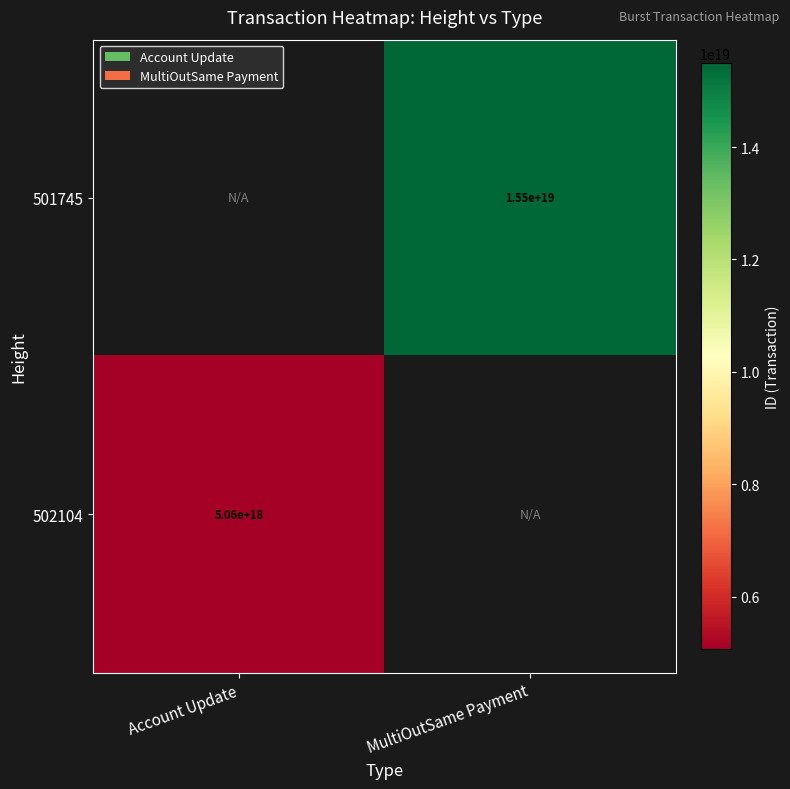

The value of 502104 at Account Update is 8011317493195484160. True or false?

False